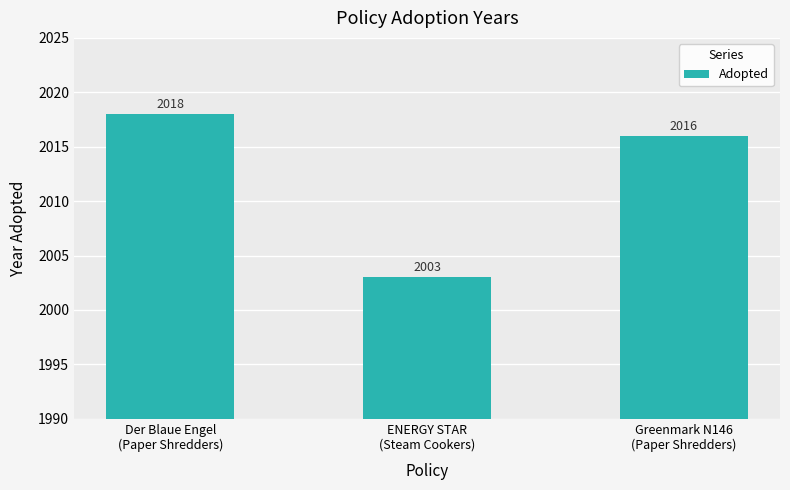

What is the minimum value shown in the chart?

2003